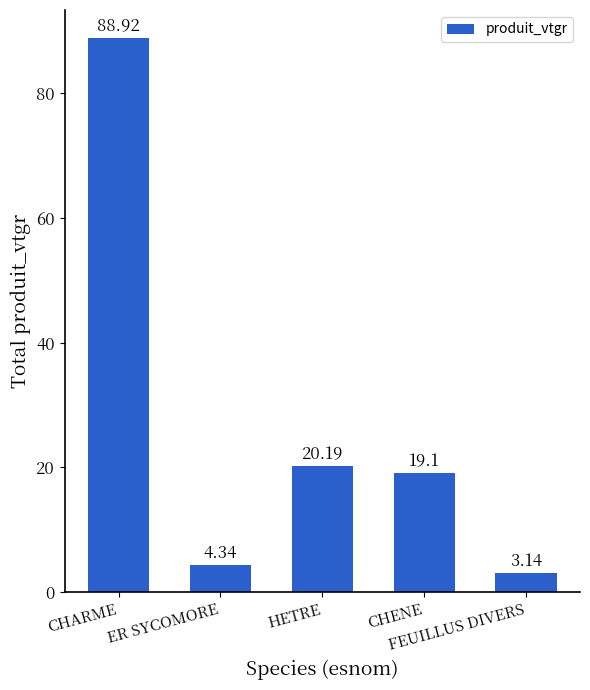

What is the average value?

27.1